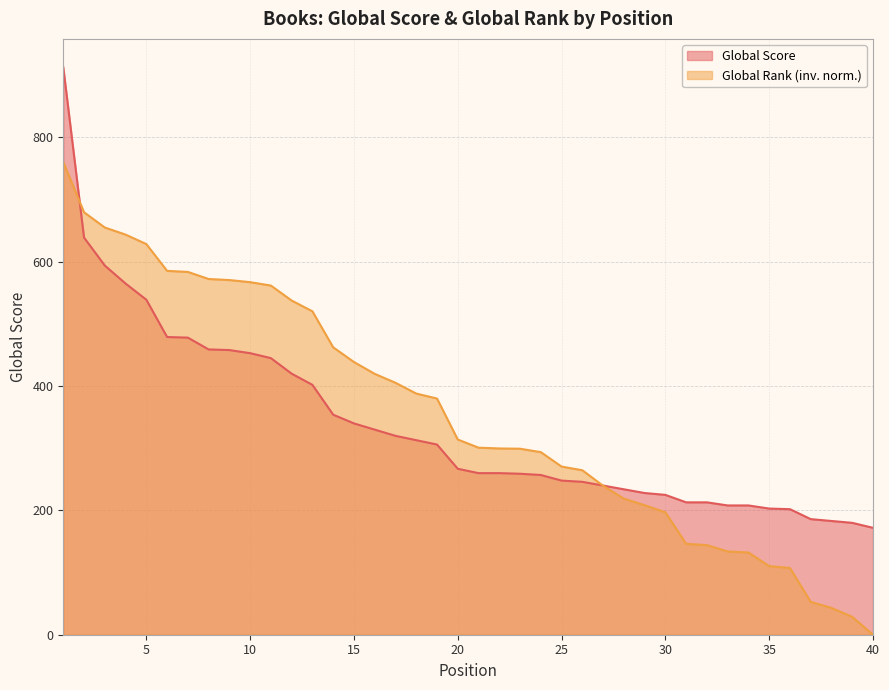

How many data points in Global Score are above 267?

19